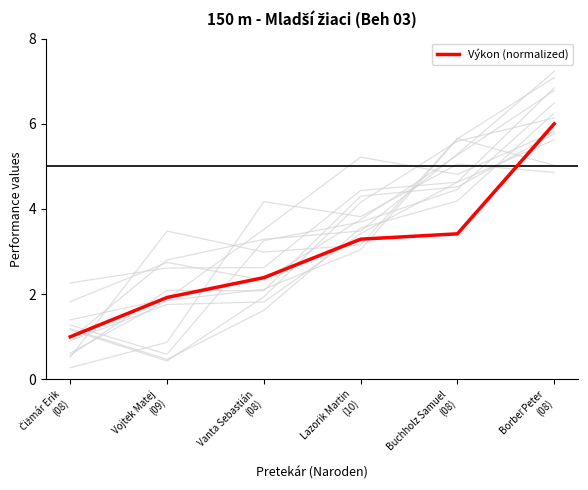

How many values are below 3?

3